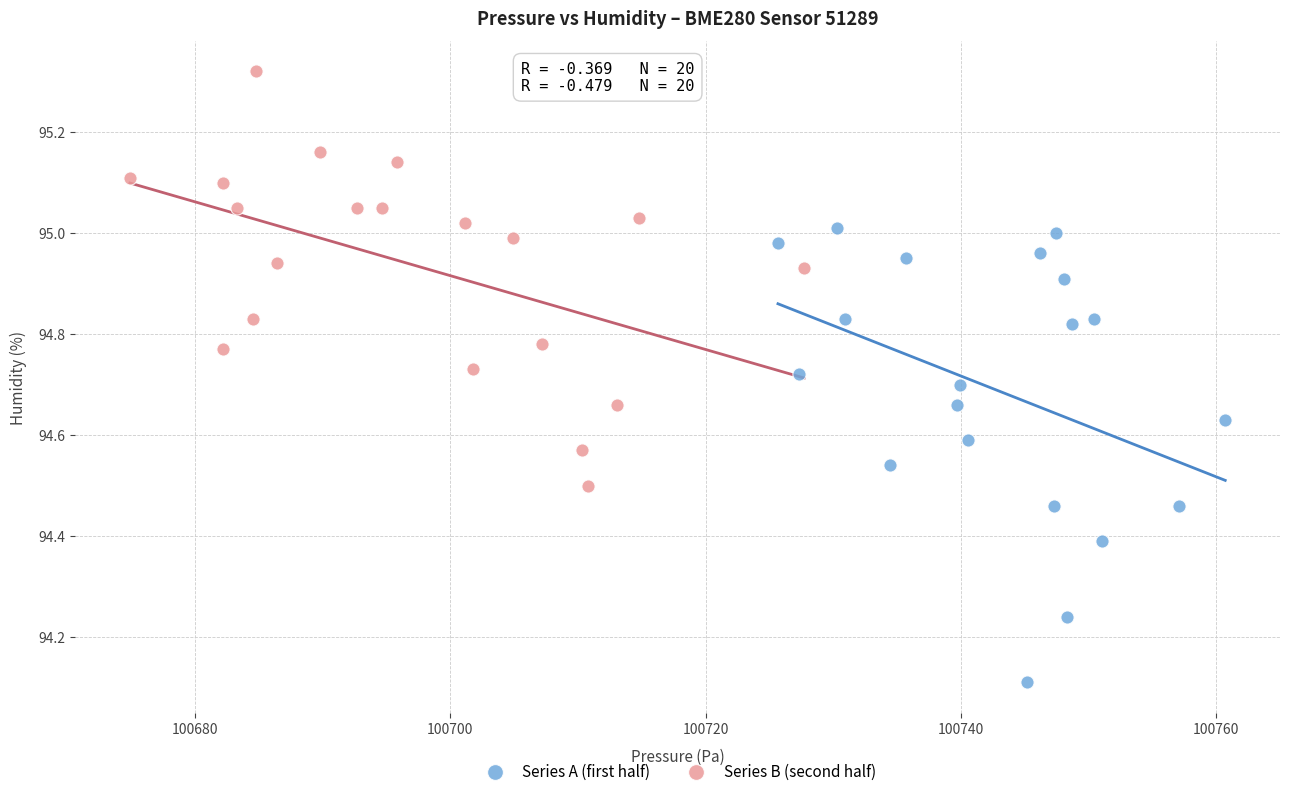

Which series contains the lowest Y value?

Series A (first half)